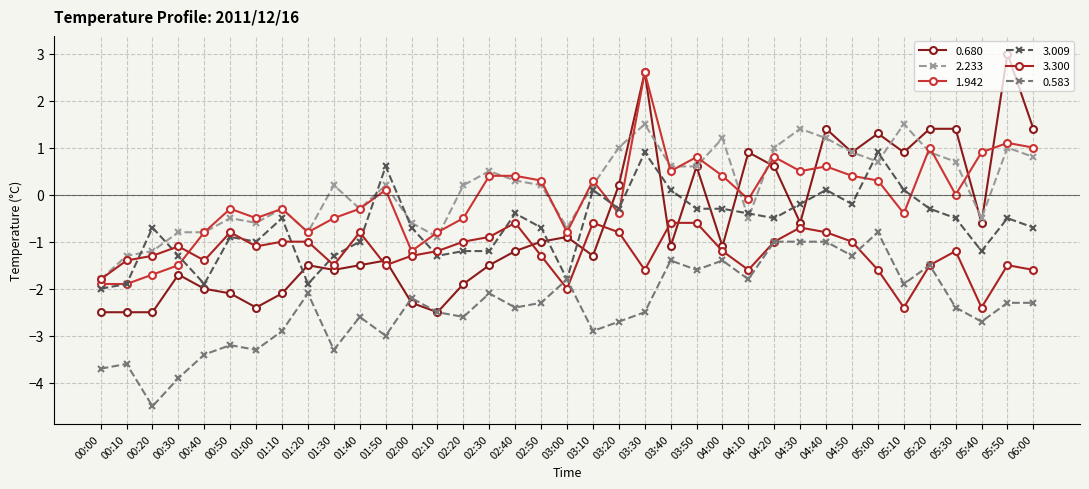

How many categories are shown in the chart?

37